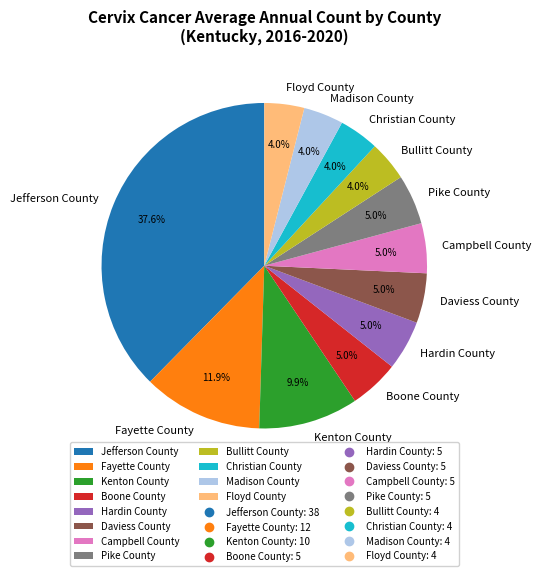

Which slice is the largest?

Jefferson County